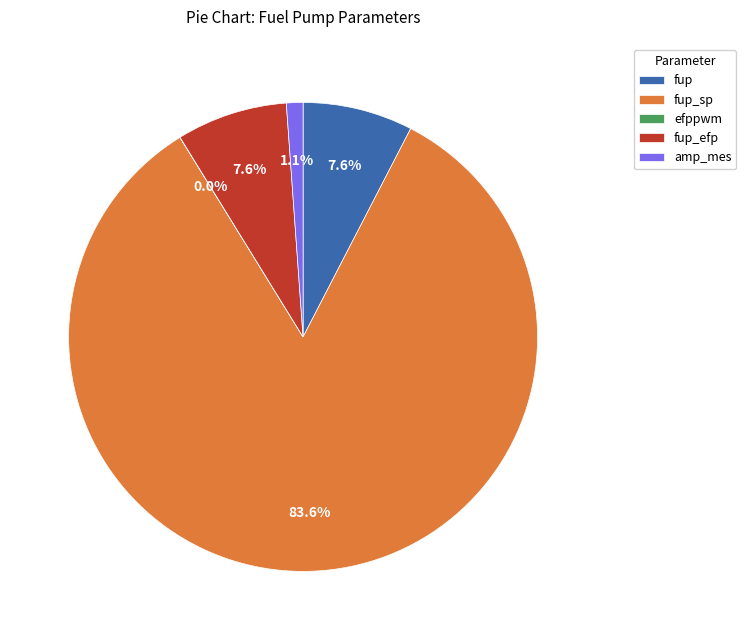

The fup_efp slice represents 8% of the pie. True or false?

True